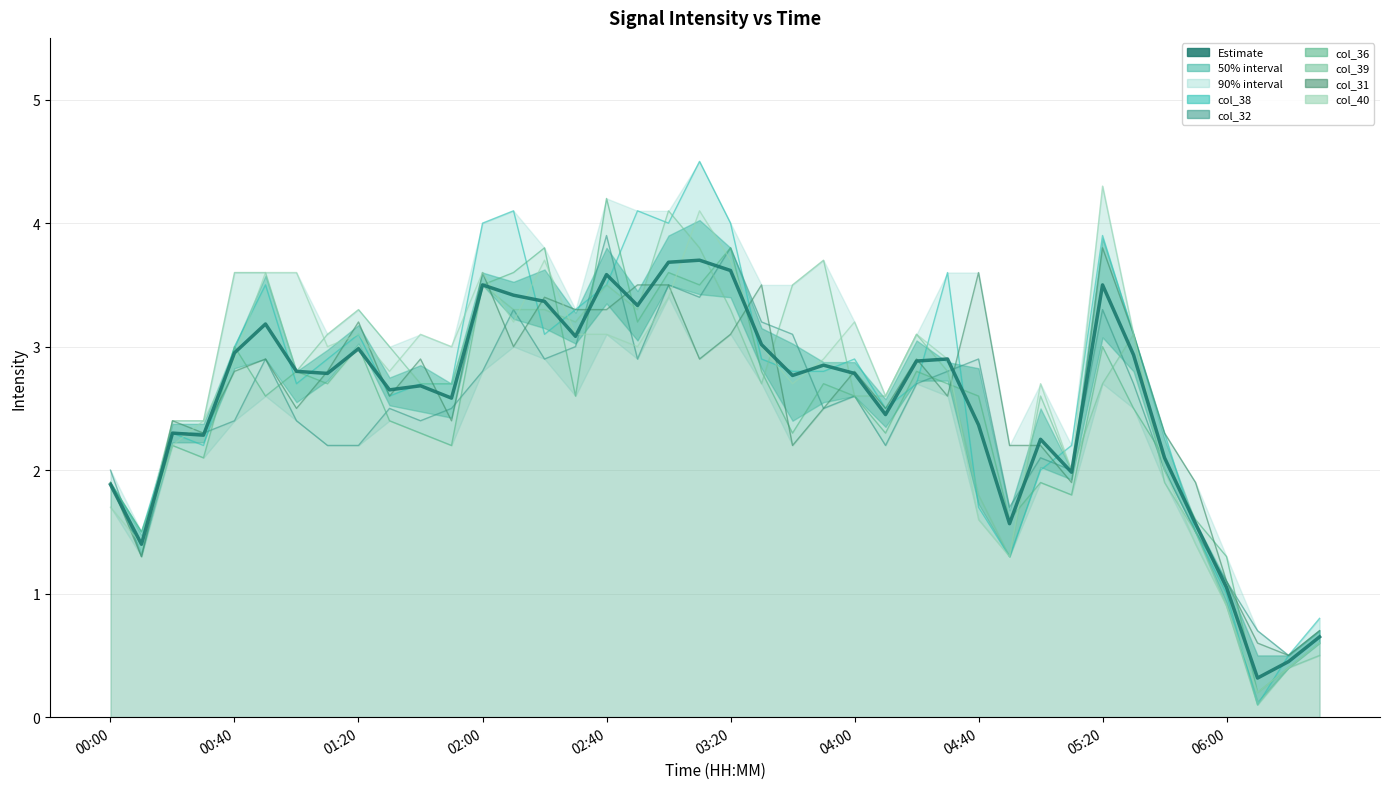

Does the chart display data point markers on the line(s)?

No